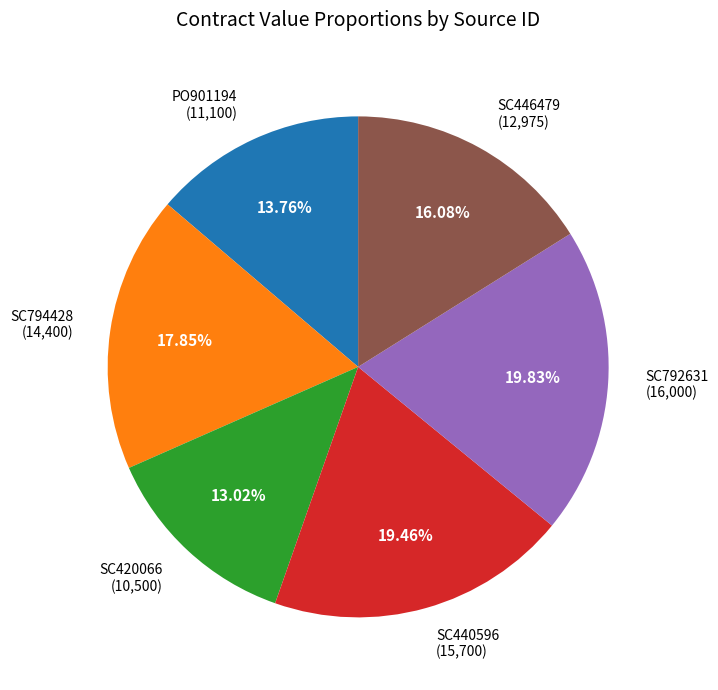

Does SC792631 (16,000) represent more than half of the total?

No